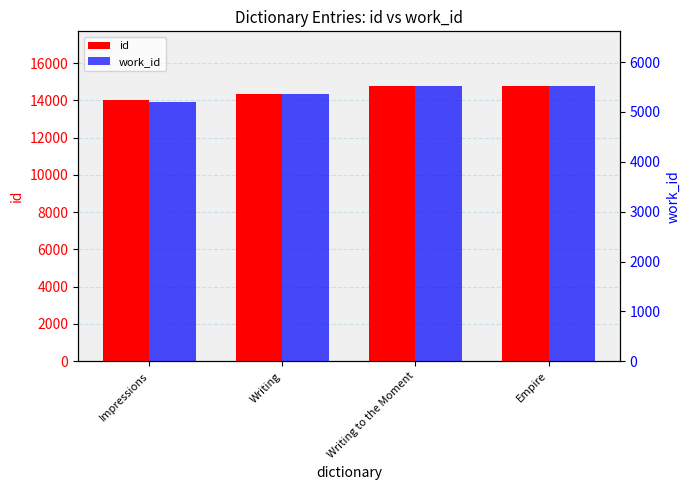

Reading right to left, list all the values displayed in this chart.

id: Empire=14762	Writing to the Moment=14760	Writing=14344	Impressions=14006
work_id: Empire=5515	Writing to the Moment=5515	Writing=5351	Impressions=5202